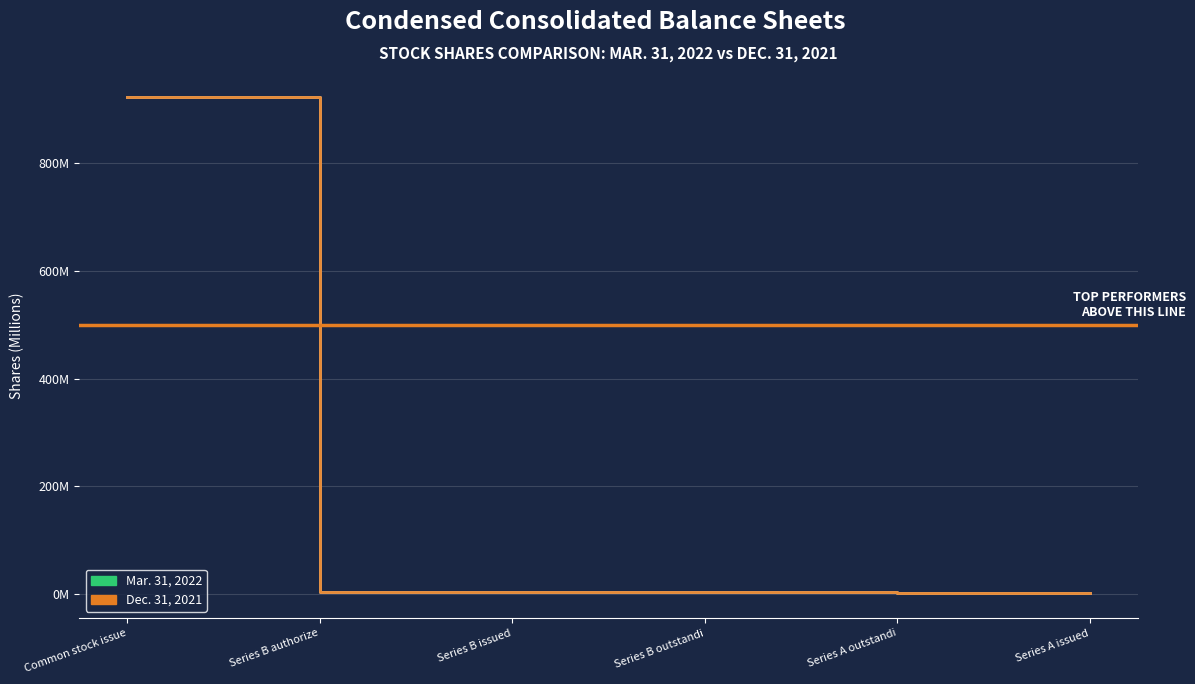

What is the difference between the maximum and minimum values in the Mar. 31, 2022 series?

922.0